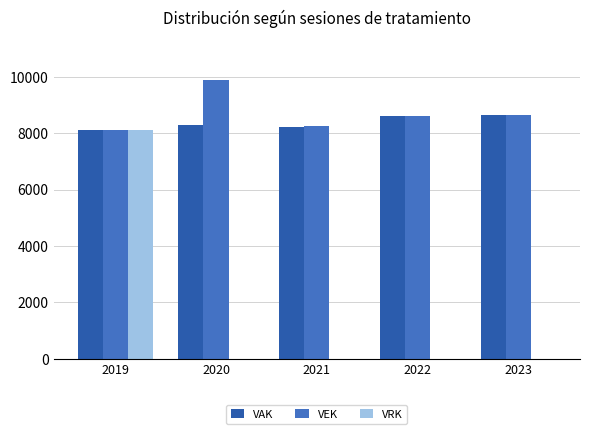

At which category is the sum across all series the highest?

2019